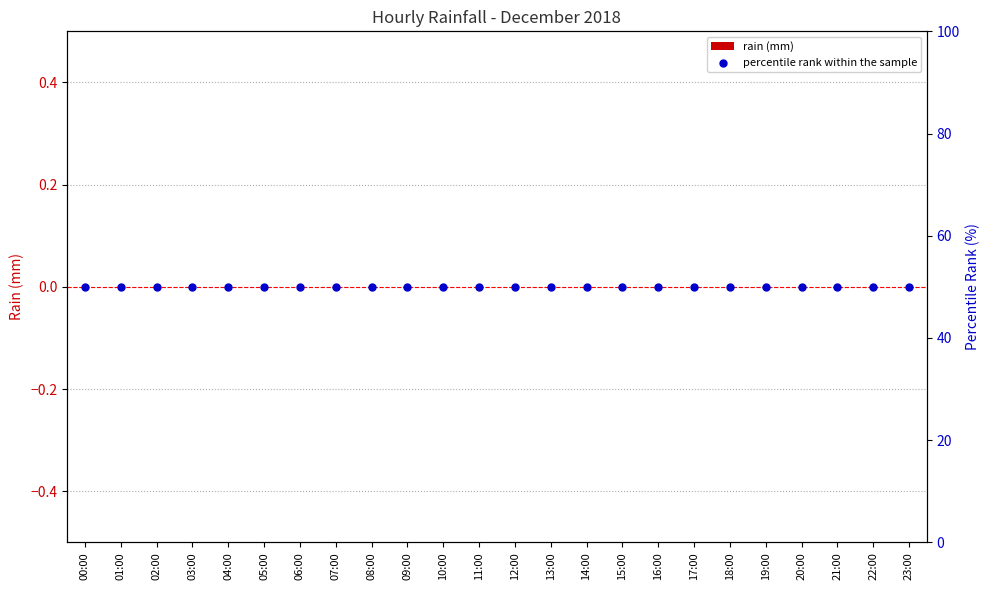

What is the total value across all series at 12:00?

50